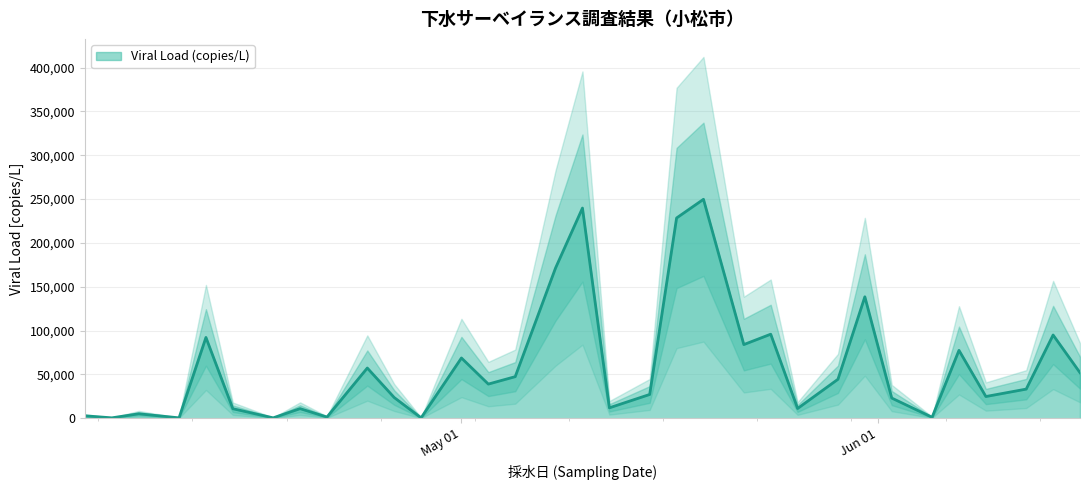

The chart shows a value of 39000.0 at 2023-05-03. True or false?

True